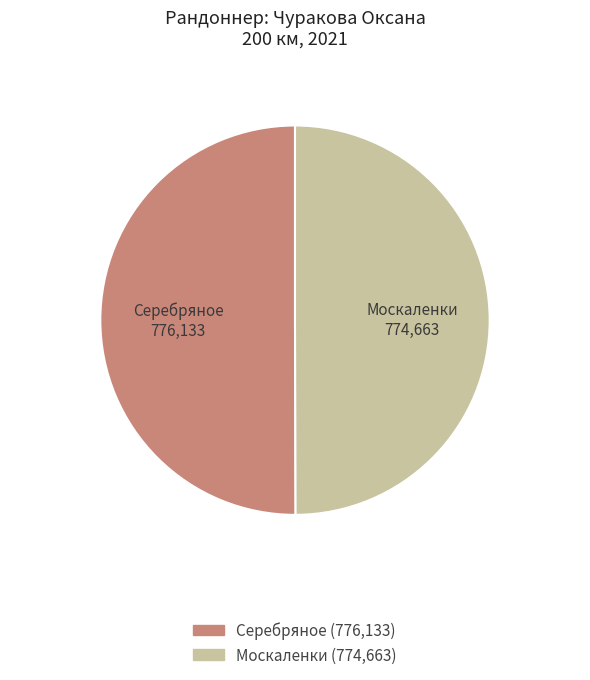

Count the number of slices in the pie.

2